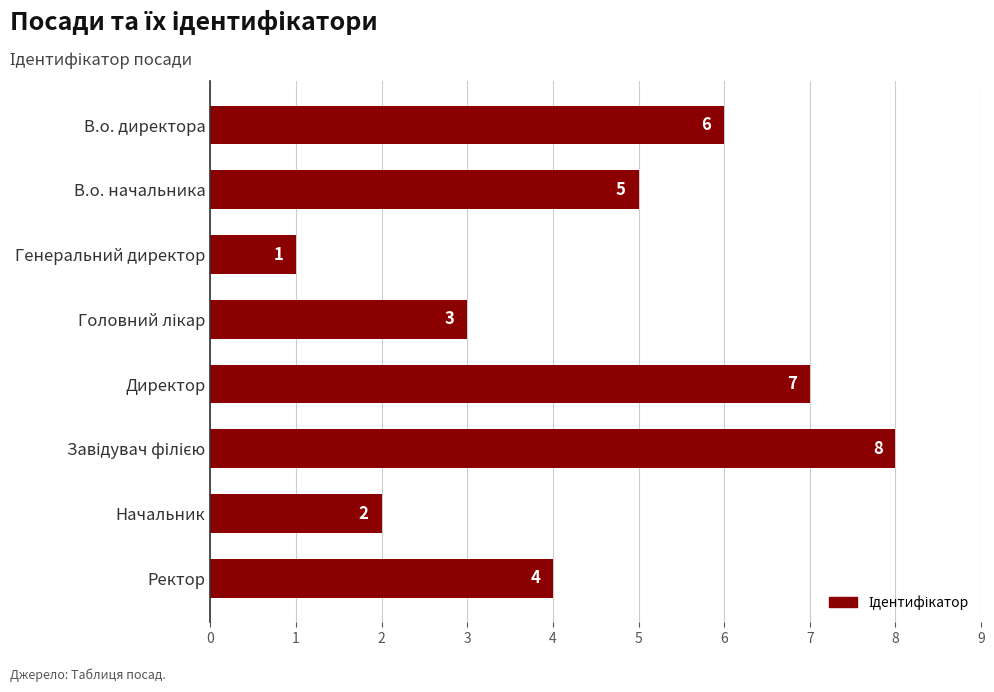

Which category has the lowest value across all series?

Генеральний директор